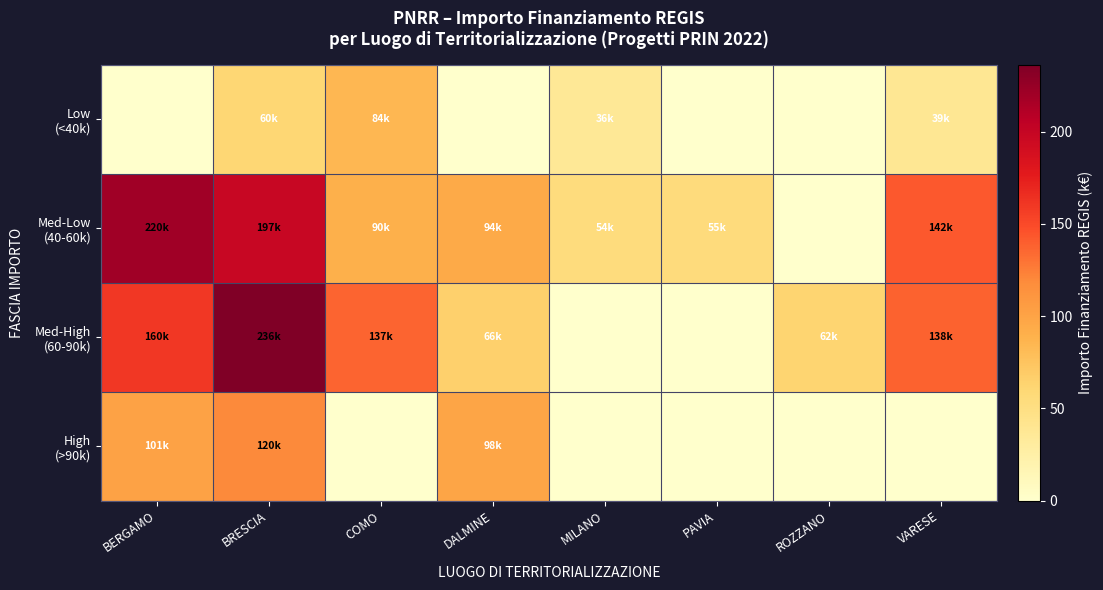

At which category is the sum across all series the highest?

BRESCIA